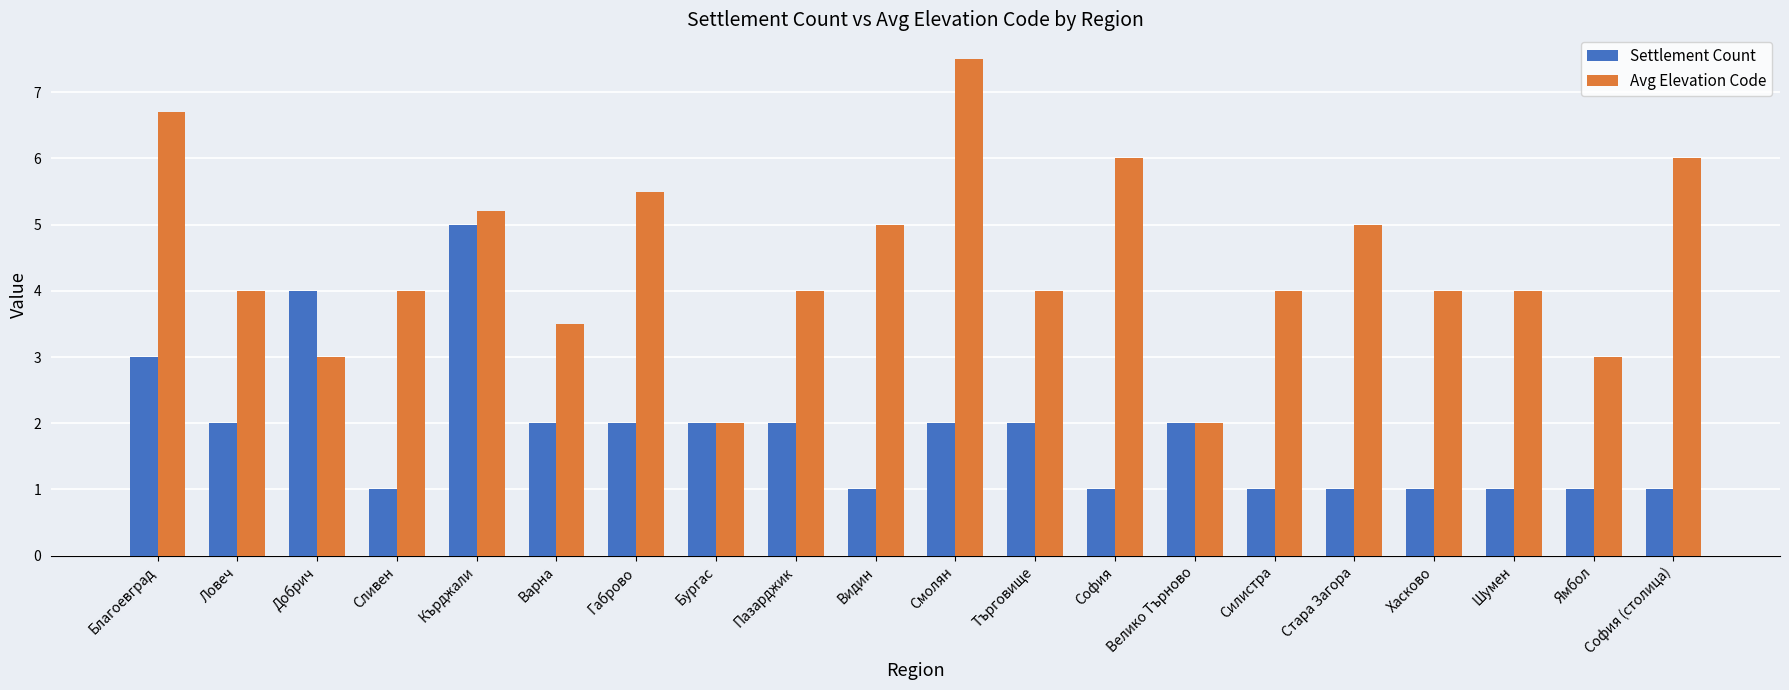

Reading left to right, transcribe all the data shown in this chart.

Settlement Count: Благоевград=3.0	Ловеч=2.0	Добрич=4.0	Сливен=1.0	Кърджали=5.0	Варна=2.0	Габрово=2.0	Бургас=2.0	Пазарджик=2.0	Видин=1.0	Смолян=2.0	Търговище=2.0	София=1.0	Велико Търново=2.0	Силистра=1.0	Стара Загора=1.0	Хасково=1.0	Шумен=1.0	Ямбол=1.0	София (столица)=1.0
Avg Elevation Code: Благоевград=6.7	Ловеч=4.0	Добрич=3.0	Сливен=4.0	Кърджали=5.2	Варна=3.5	Габрово=5.5	Бургас=2.0	Пазарджик=4.0	Видин=5.0	Смолян=7.5	Търговище=4.0	София=6.0	Велико Търново=2.0	Силистра=4.0	Стара Загора=5.0	Хасково=4.0	Шумен=4.0	Ямбол=3.0	София (столица)=6.0